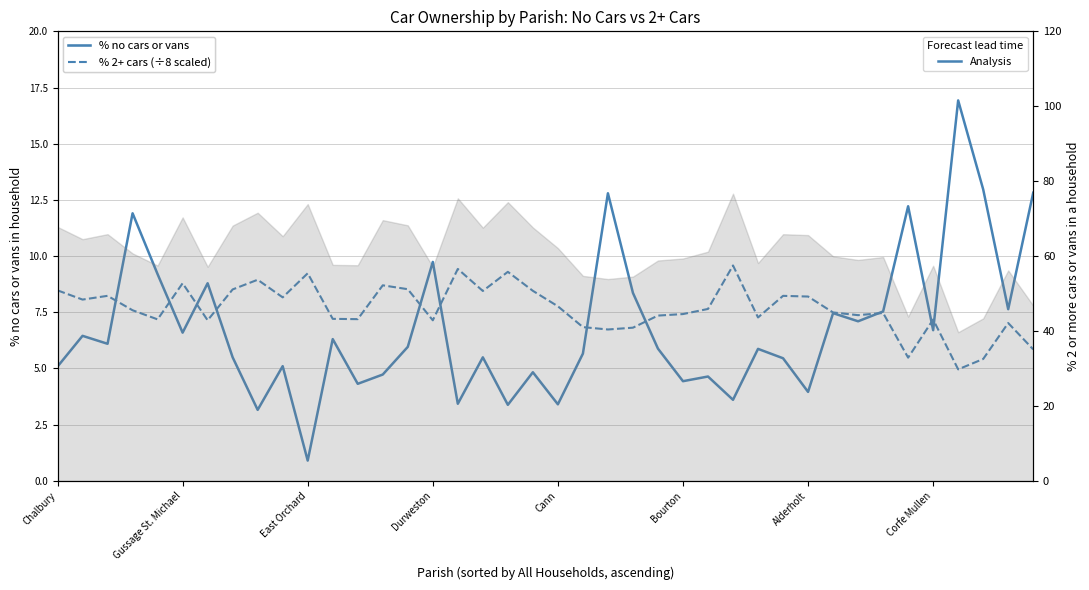

What is the sum of the % 2+ cars (scaled /8) values at 32 and 10?

16.6